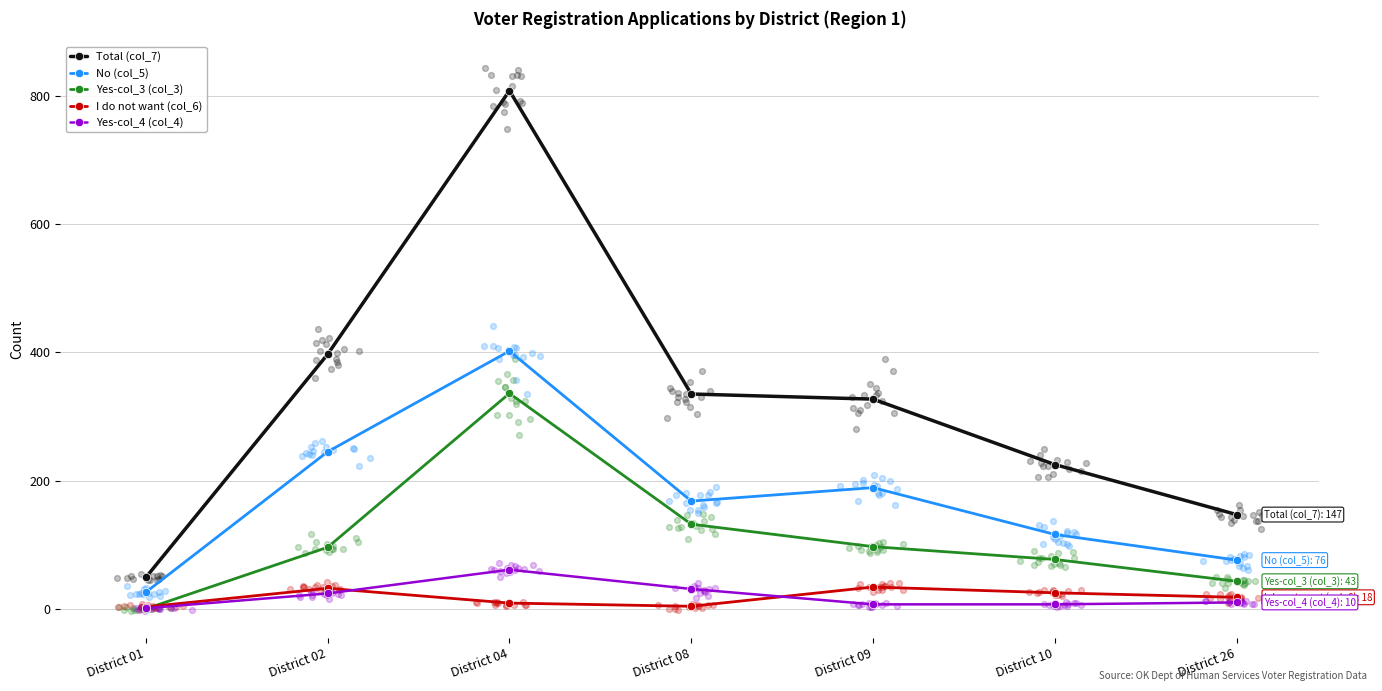

Which series contains the lowest Y value?

Yes-col_3 (col_3)